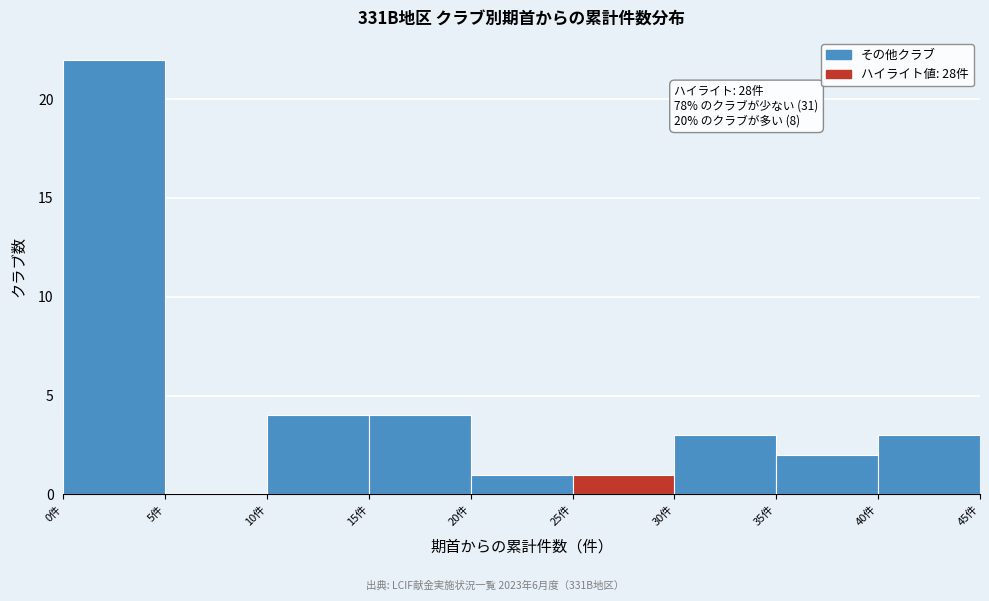

Which range on the x-axis has the tallest bar?

0 to 5